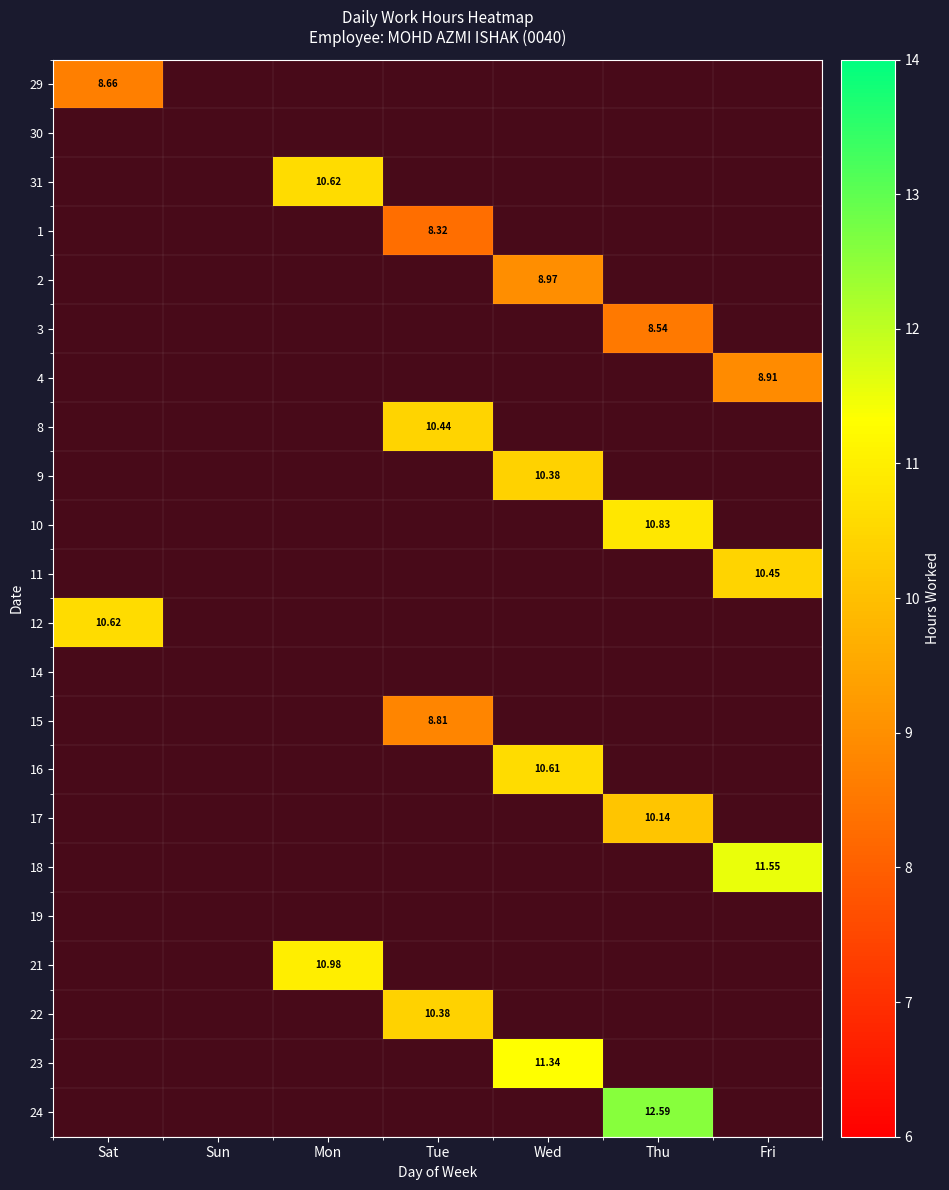

What is the difference between the highest and lowest values at Sat?

10.6